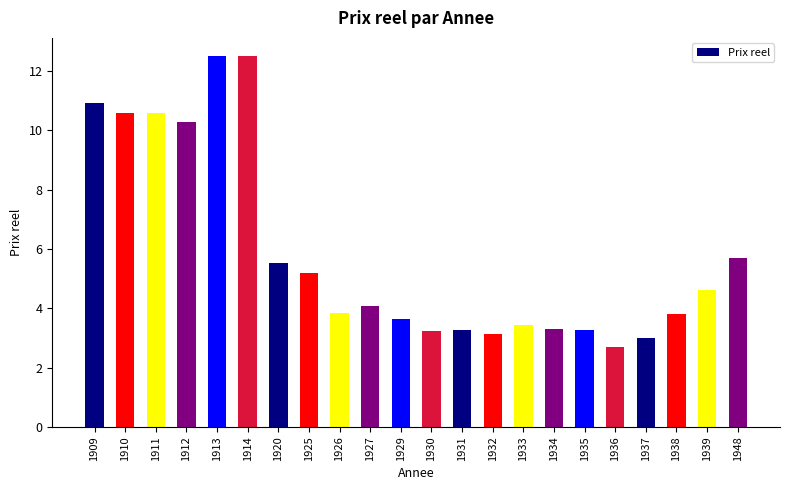

What is the sum of all values?

129.2